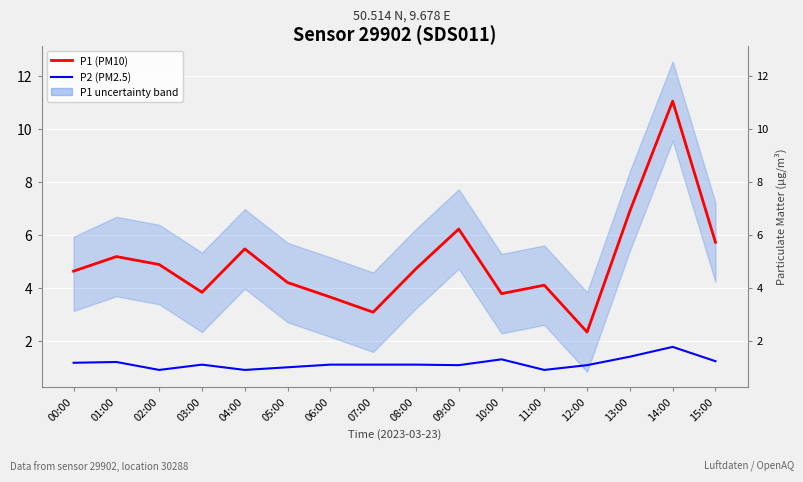

At which category is the sum across all series the highest?

14:00